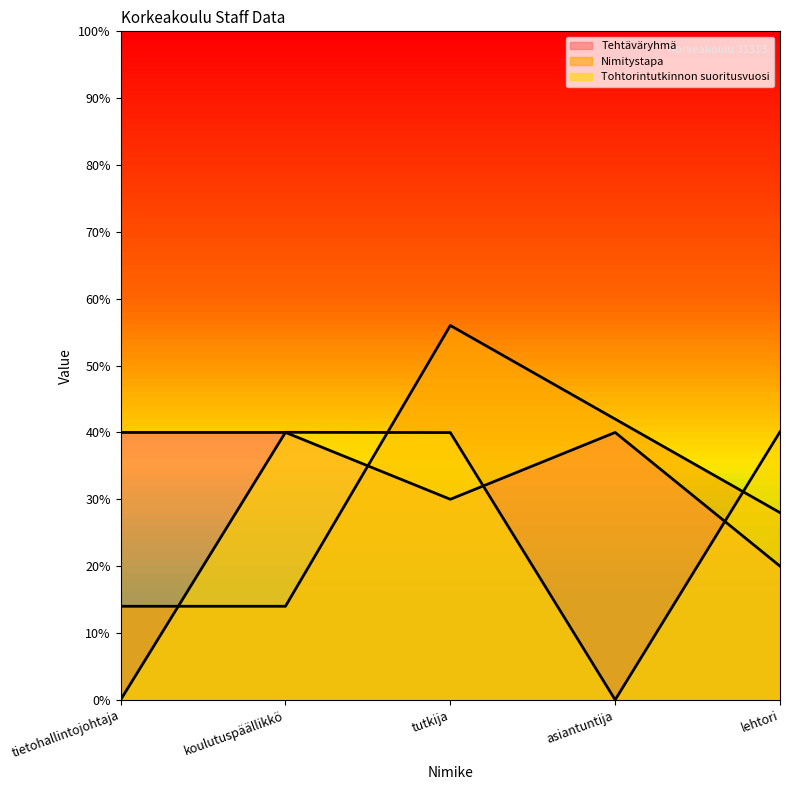

The value of Nimitystapa at asiantuntija is 2792. True or false?

False